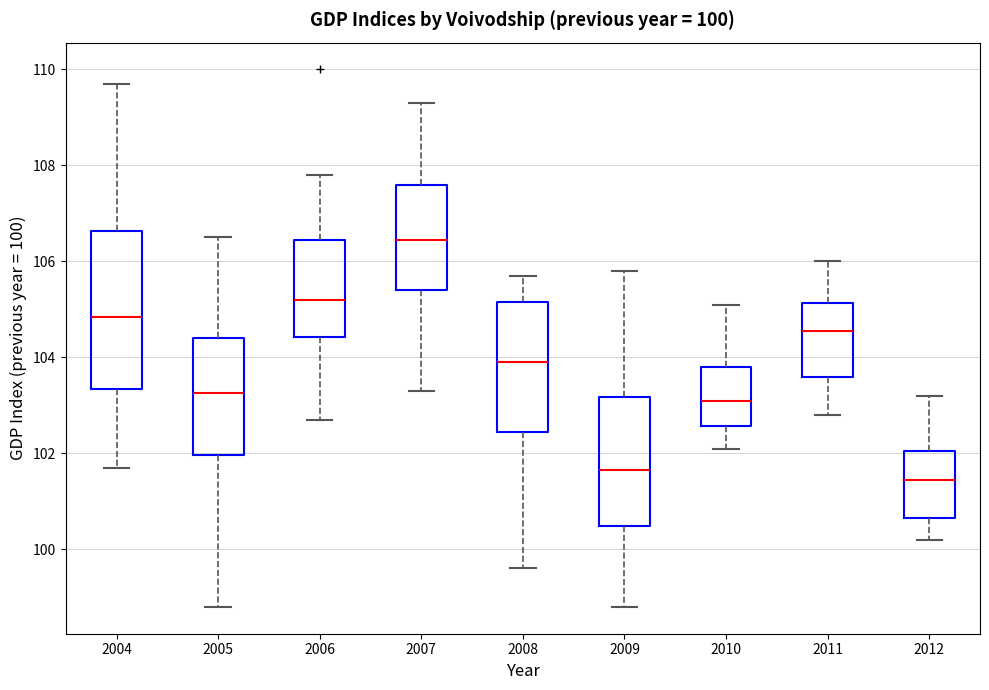

Comparing the boxes themselves (not the whiskers), which one is the tallest?

2004